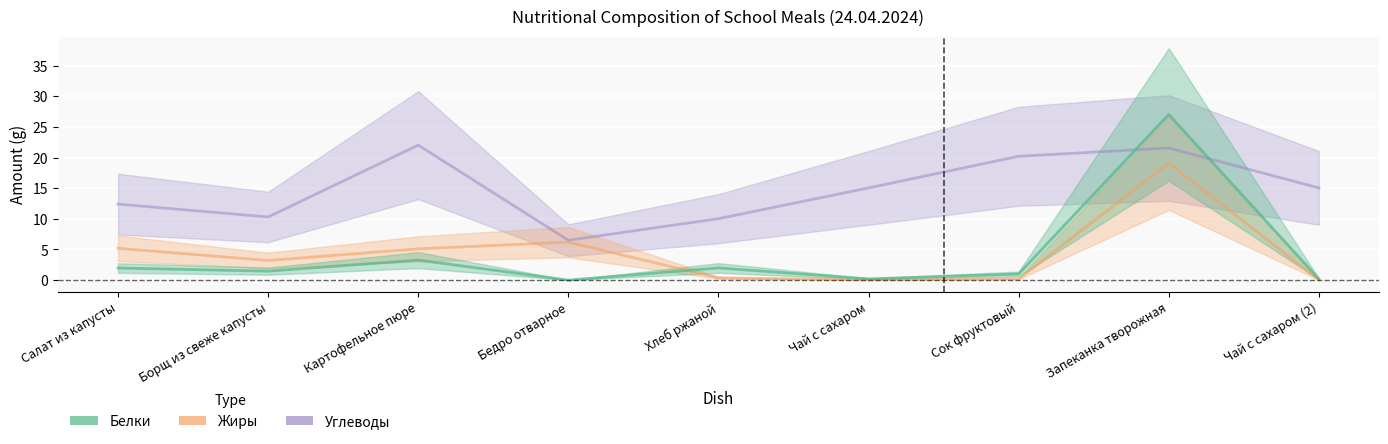

How many series are shown in this chart?

3